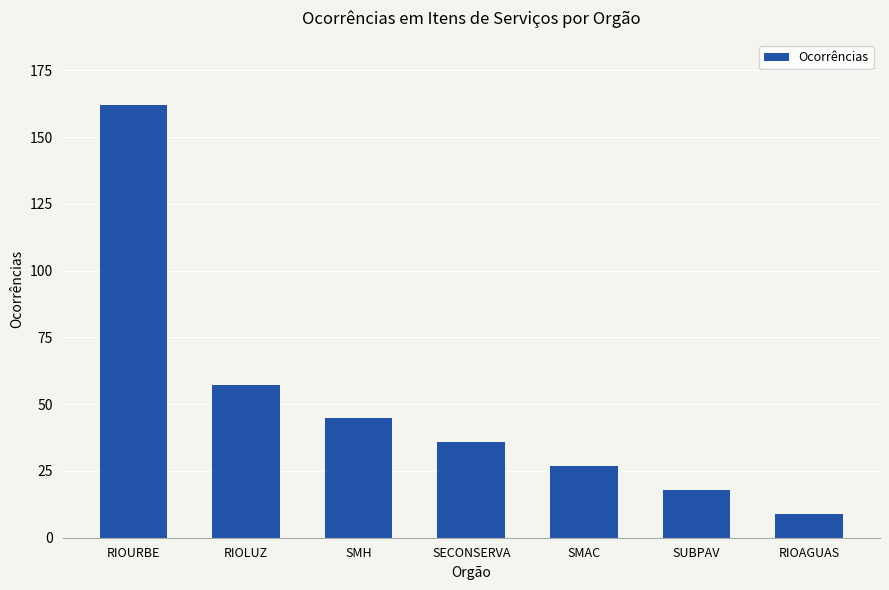

What is the minimum value shown in the chart?

9